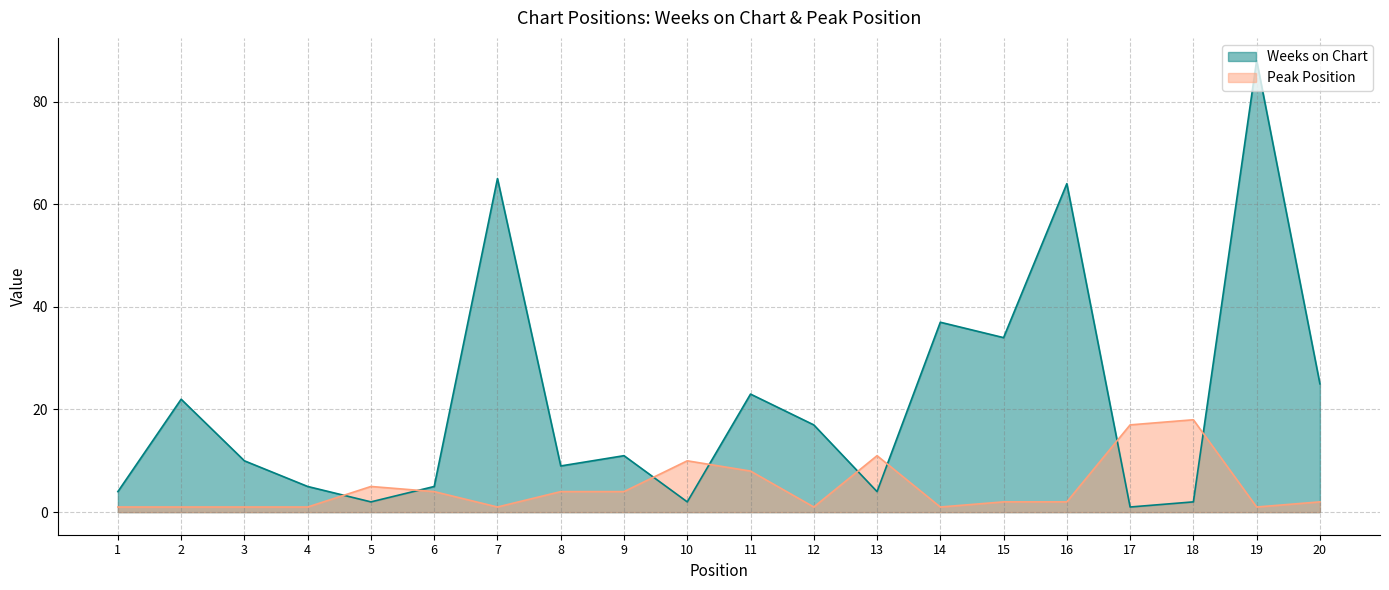

What is the average value of the Peak Position series?

5